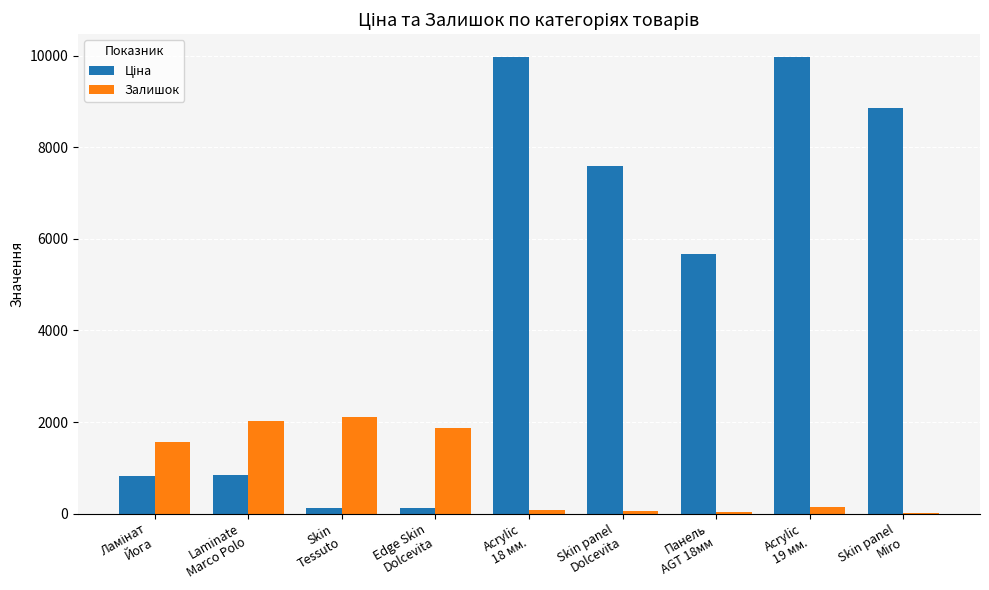

Reading right to left, list all the values displayed in this chart.

Ціна: 8856.7	9975.0	5673.8	7596.5	9975.0	114.1	114.1	848.4	818.5
Залишок: 11.0	147.0	42.0	58.0	67.0	1875.0	2107.0	2024.0	1559.0